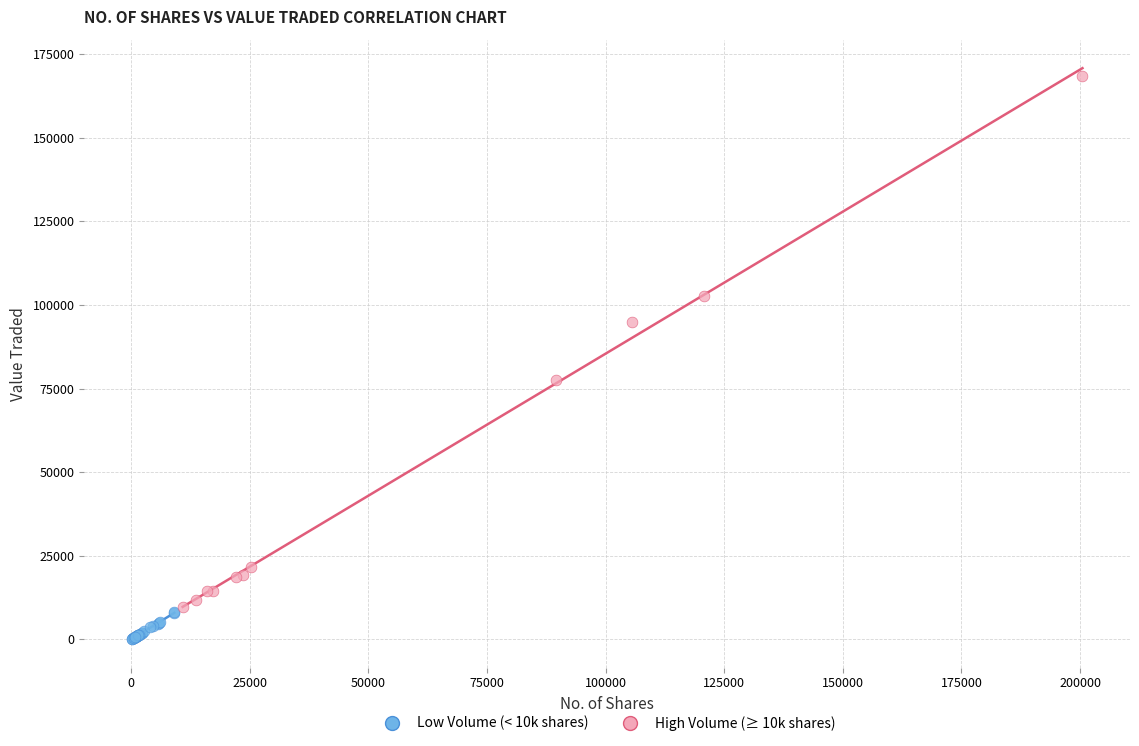

Which series has the largest Y range (max minus min)?

High Volume (≥ 10k shares)